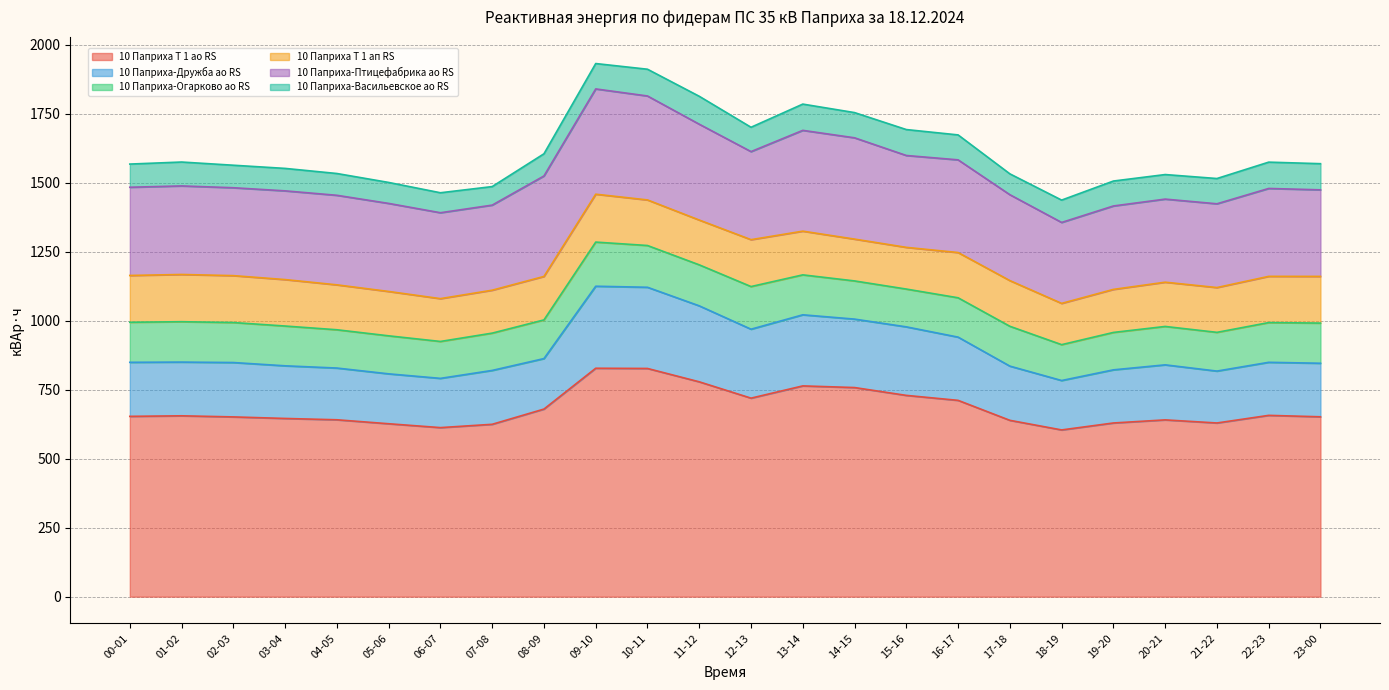

Rank the series at 20-21 from lowest to highest value.

10 Паприха-Васильевское ао RS, 10 Паприха-Огарково ао RS, 10 Паприха Т 1 ап RS, 10 Паприха-Дружба ао RS, 10 Паприха-Птицефабрика ао RS, 10 Паприха Т 1 ао RS